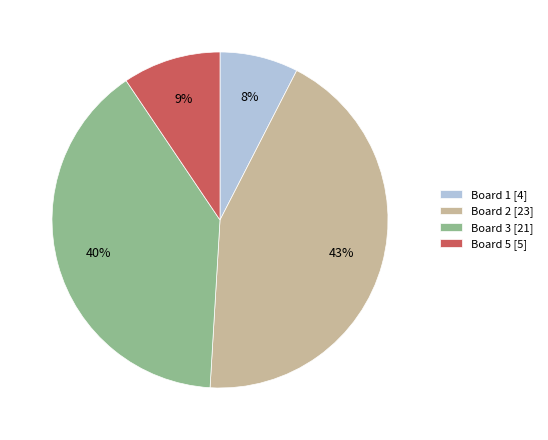

To the nearest percent, what is the average slice percentage?

25%